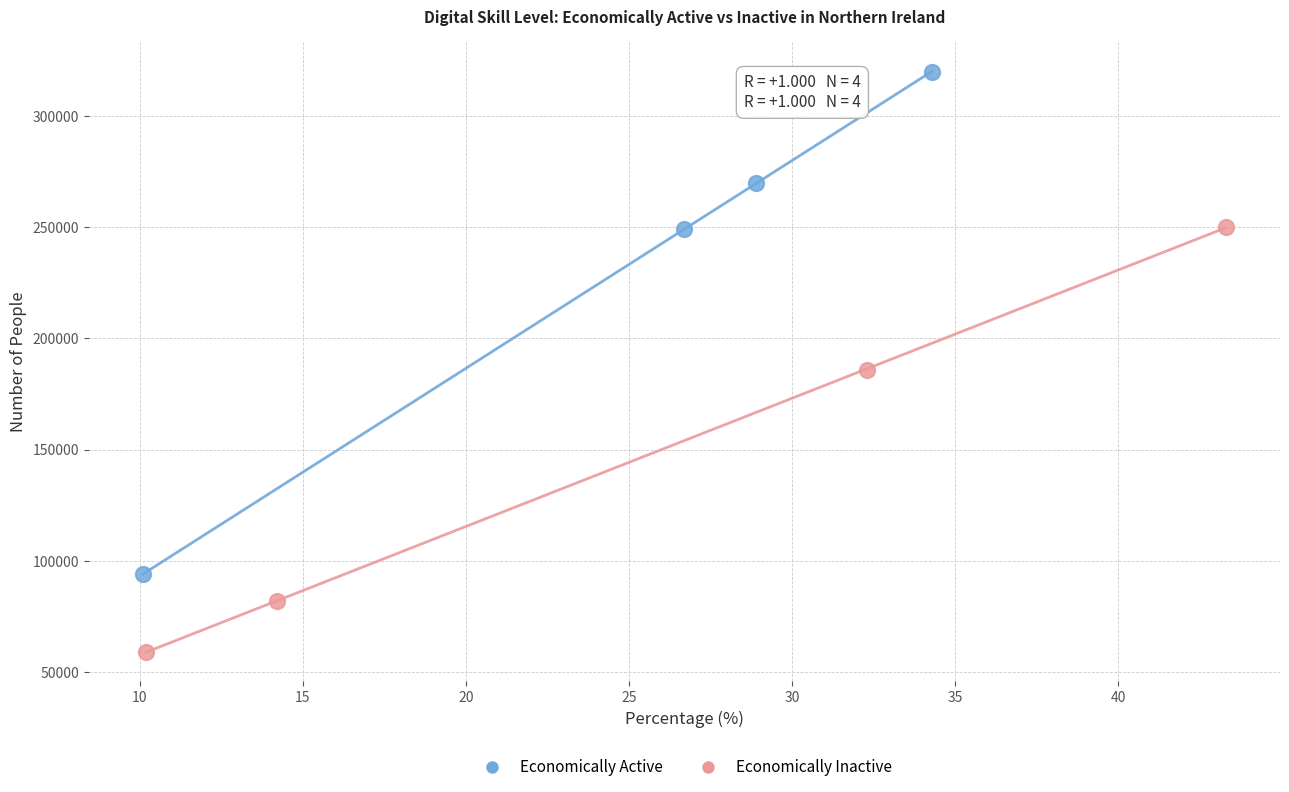

Which series contains the lowest Y value?

Economically Inactive